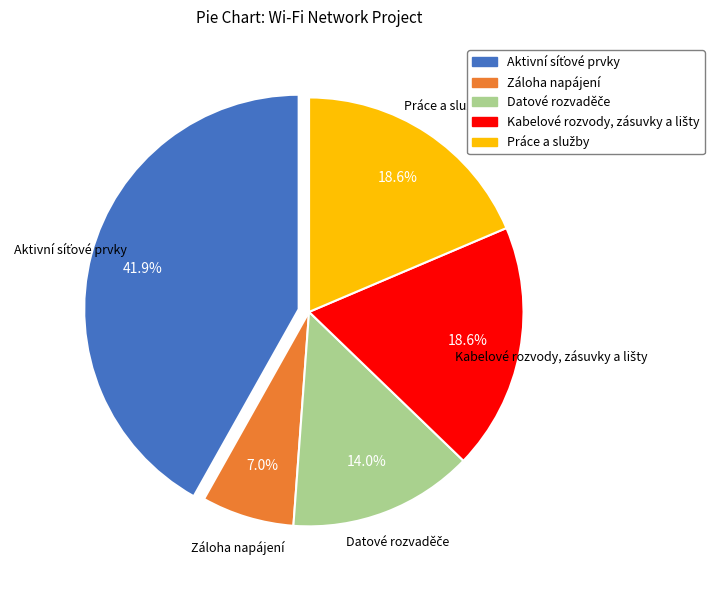

Is there a majority slice in this chart?

No